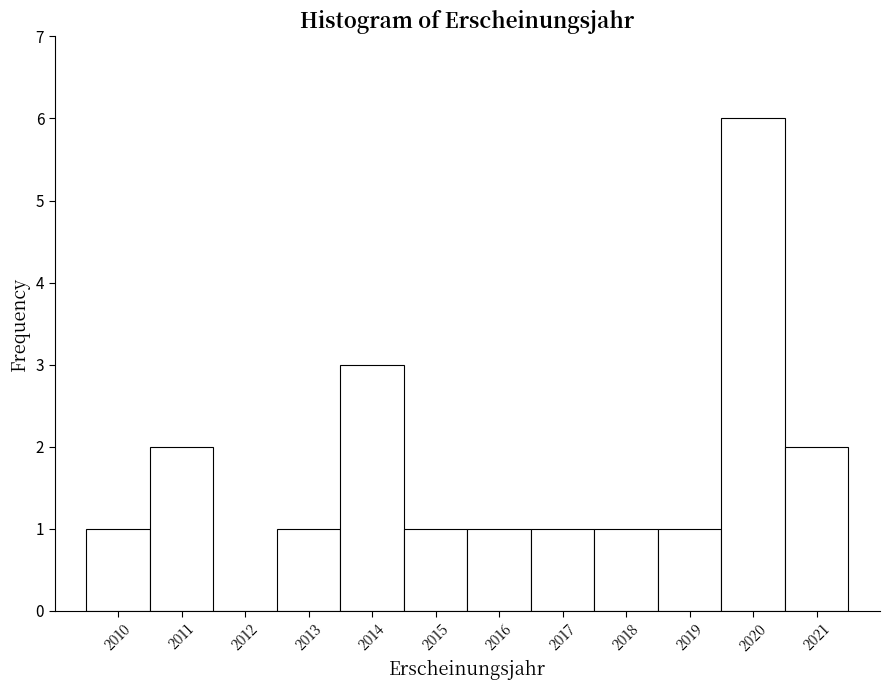

Reading left to right, transcribe this chart: for each bar, give the range it covers on the x-axis and its height. The values are not printed on the chart, so give them approximately, as read against the axis.

2009.5 to 2010.5: 1
2010.5 to 2011.5: 2
2011.5 to 2012.5: 0
2012.5 to 2013.5: 1
2013.5 to 2014.5: 3
2014.5 to 2015.5: 1
2015.5 to 2016.5: 1
2016.5 to 2017.5: 1
2017.5 to 2018.5: 1
2018.5 to 2019.5: 1
2019.5 to 2020.5: 6
2020.5 to 2021.5: 2